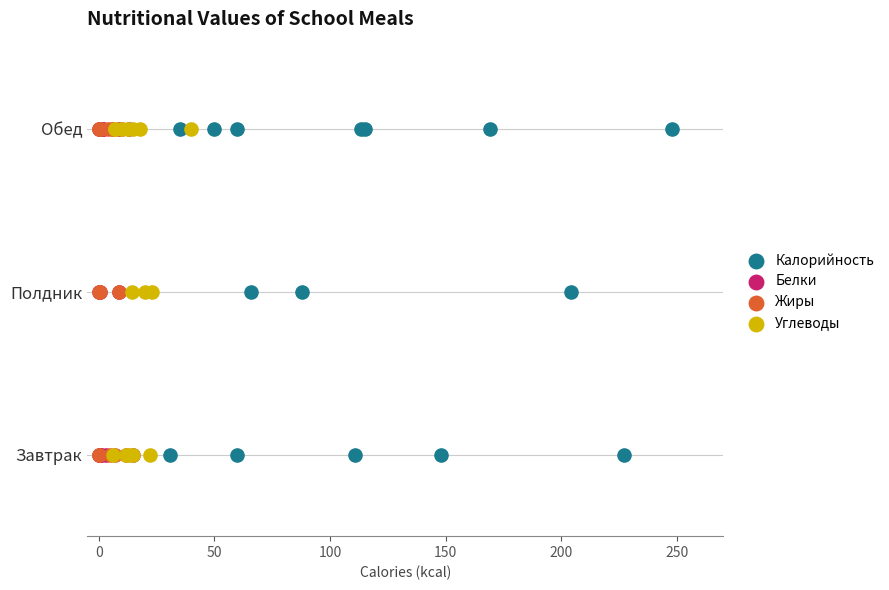

What are all the series names shown in the legend?

Калорийность, Белки, Жиры, Углеводы